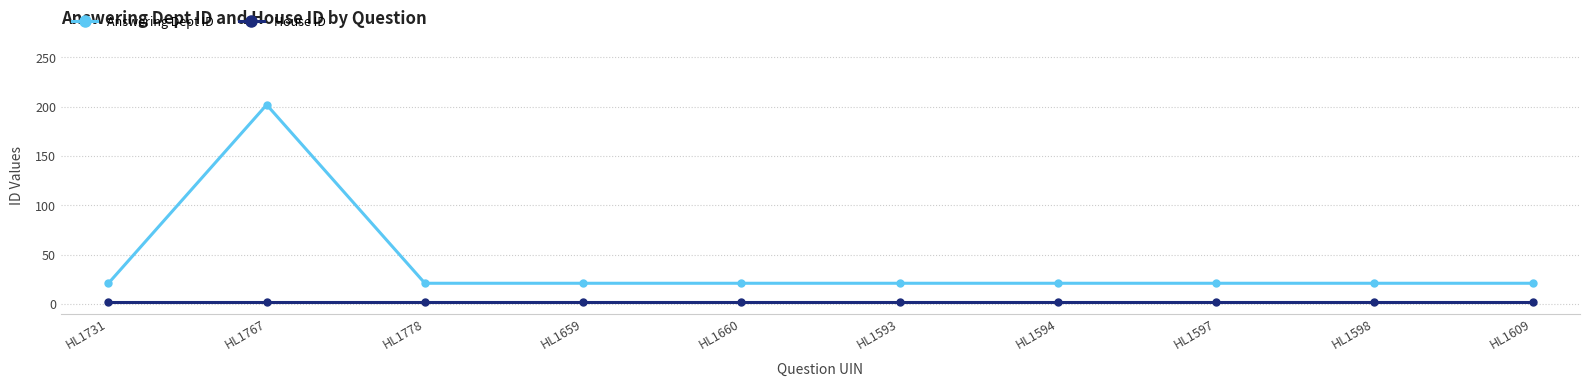

Read the House ID value at HL1731.

2